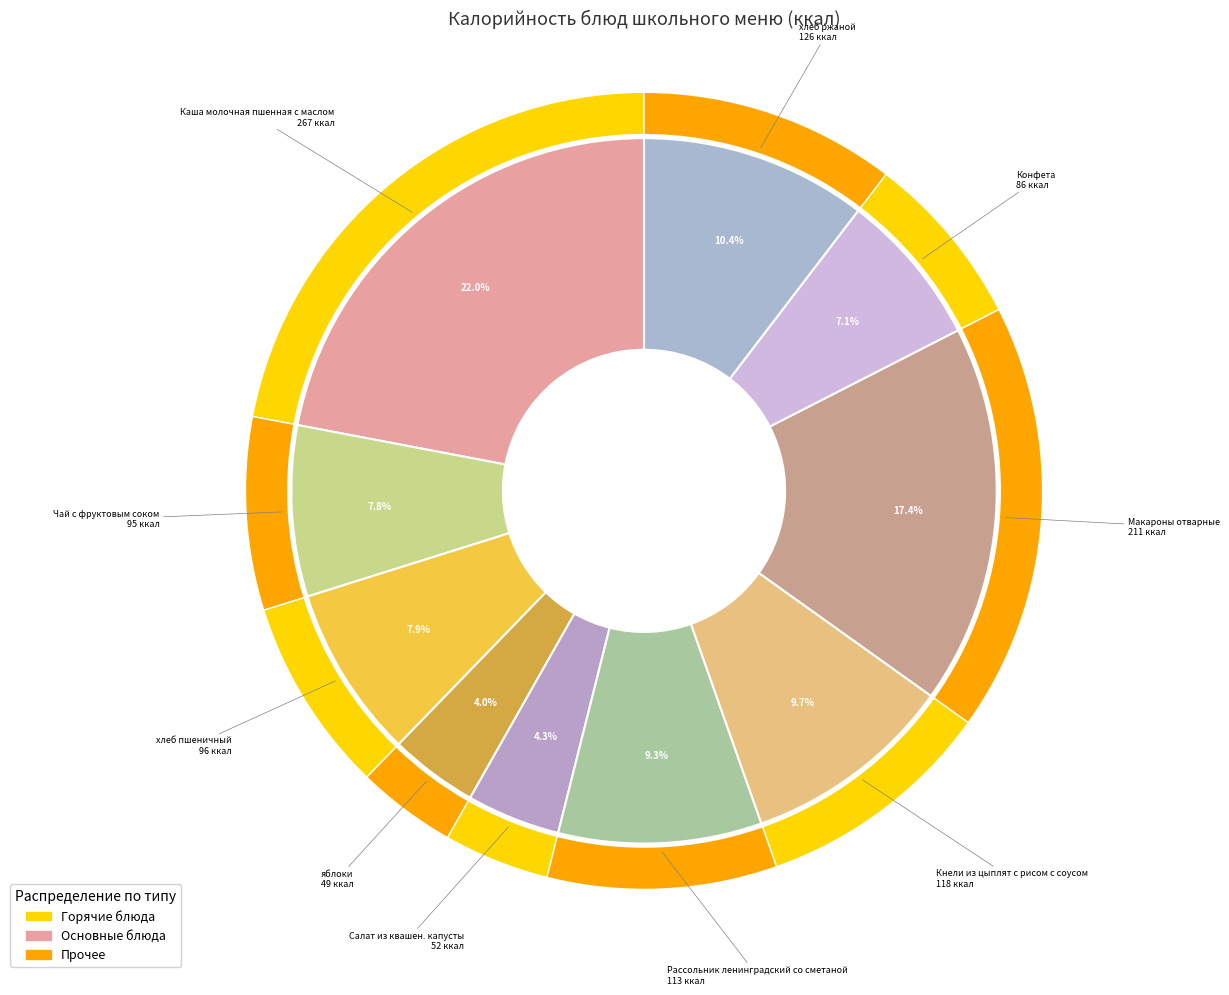

Count the number of slices in the pie.

10